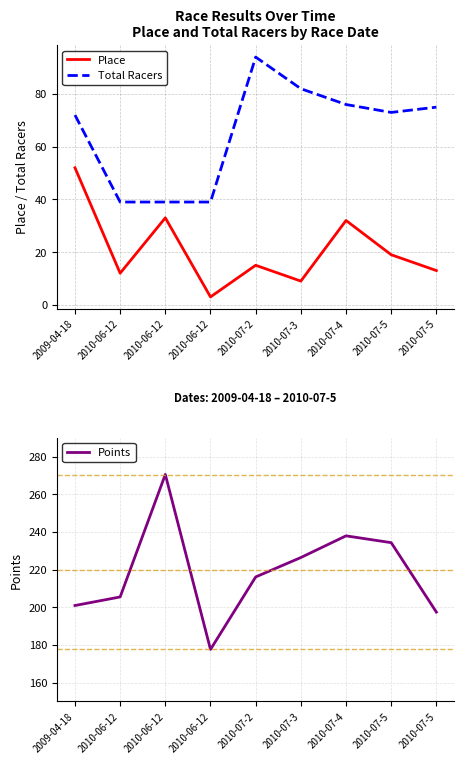

Which series has the largest total across all categories?

Points